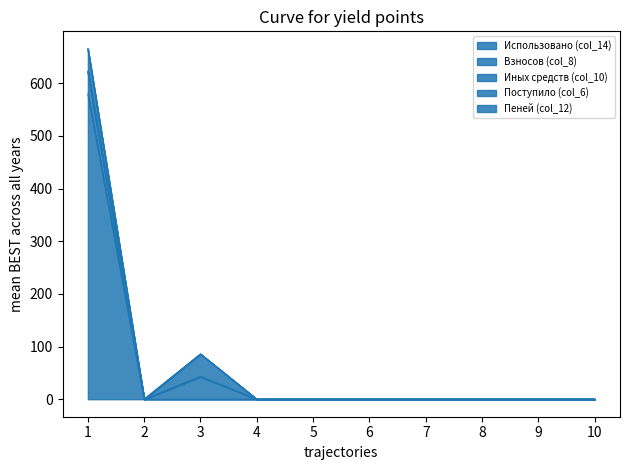

Reading right to left, what are all the values shown in this chart?

Использовано (col_14): 10=0.0	9=0.0	8=0.0	7=0.0	6=0.0	5=0.0	4=0.0	3=0.0	2=0.0	1=579.5
Взносов (col_8): 10=0.0	9=0.0	8=0.0	7=0.0	6=0.0	5=0.0	4=0.0	3=42.9	2=0.0	1=42.9
Иных средств (col_10): 10=0.0	9=0.0	8=0.0	7=0.0	6=0.0	5=0.0	4=0.0	3=0.0	2=0.0	1=0.0
Поступило (col_6): 10=0.0	9=0.0	8=0.0	7=0.0	6=0.0	5=0.0	4=0.0	3=42.9	2=0.0	1=42.9
Пеней (col_12): 10=0.0	9=0.0	8=0.0	7=0.0	6=0.0	5=0.0	4=0.0	3=0.0	2=0.0	1=0.0